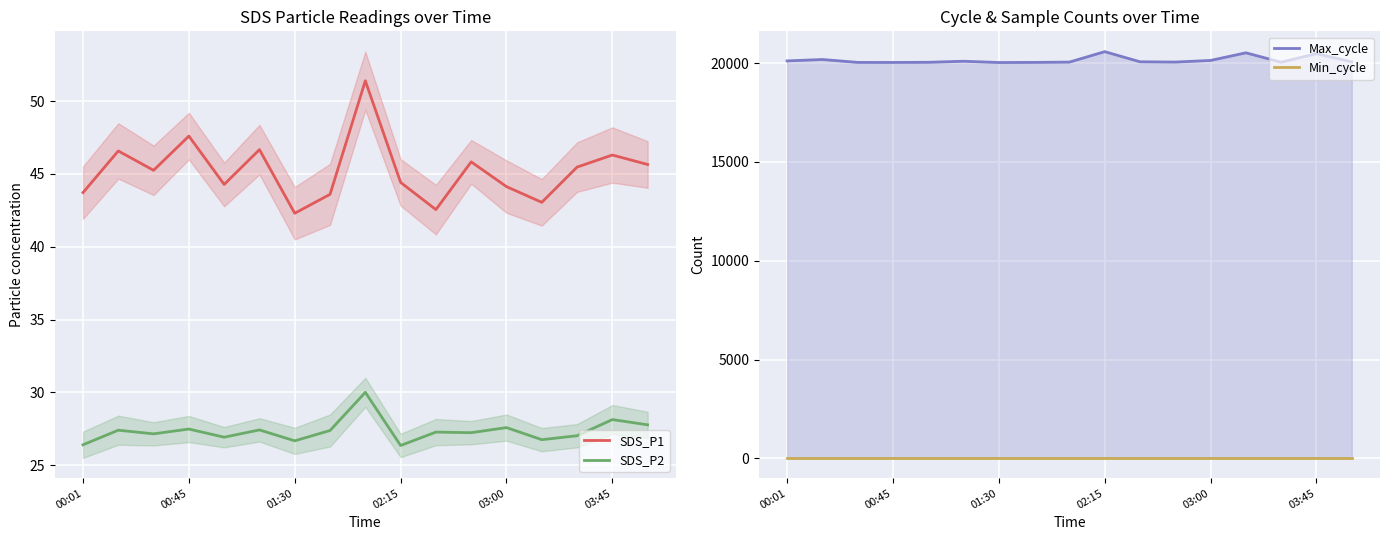

What is the maximum value shown in the chart?

20575.0